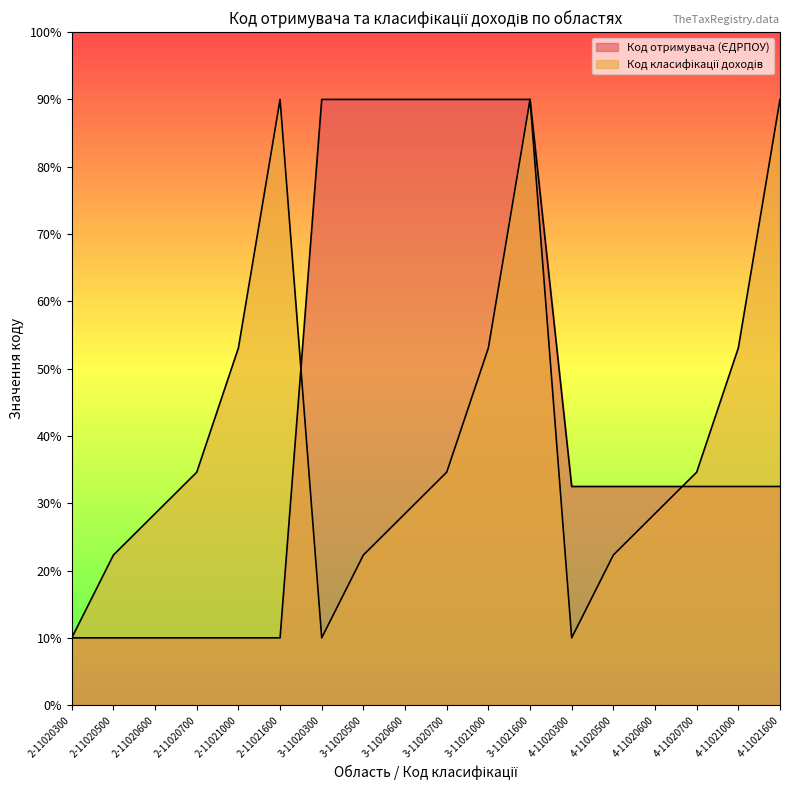

The value of Код отримувача (ЄДРПОУ) at 4-11021600 is 32.5. True or false?

True